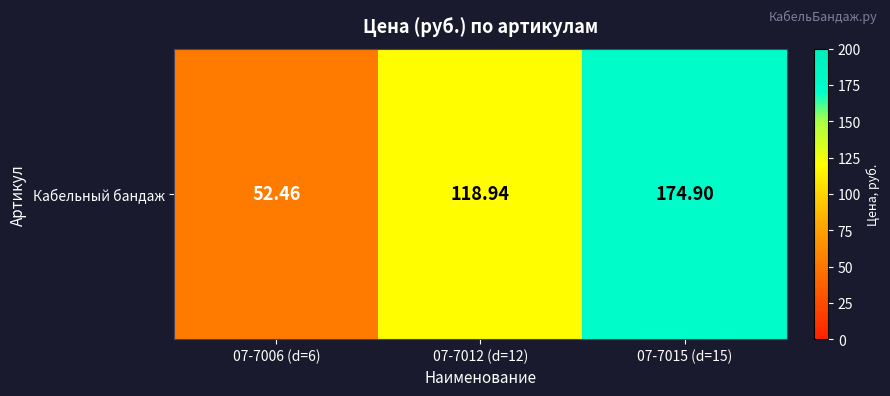

List the labels in order of value, largest first.

07-7015 (d=15), 07-7012 (d=12), 07-7006 (d=6)